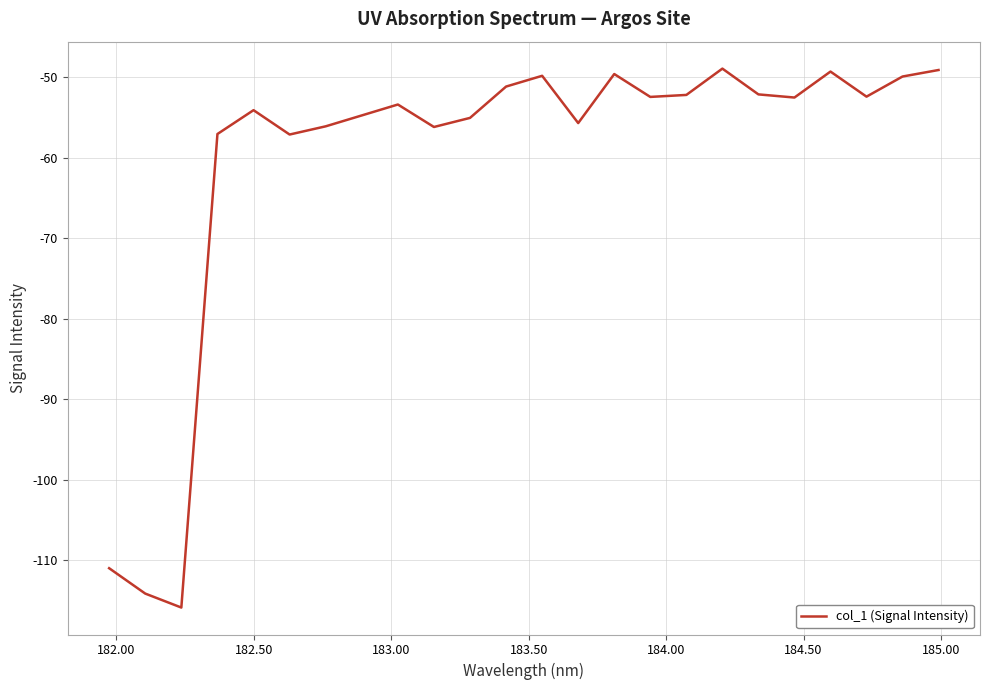

What is the difference between the maximum and minimum values?

67.0